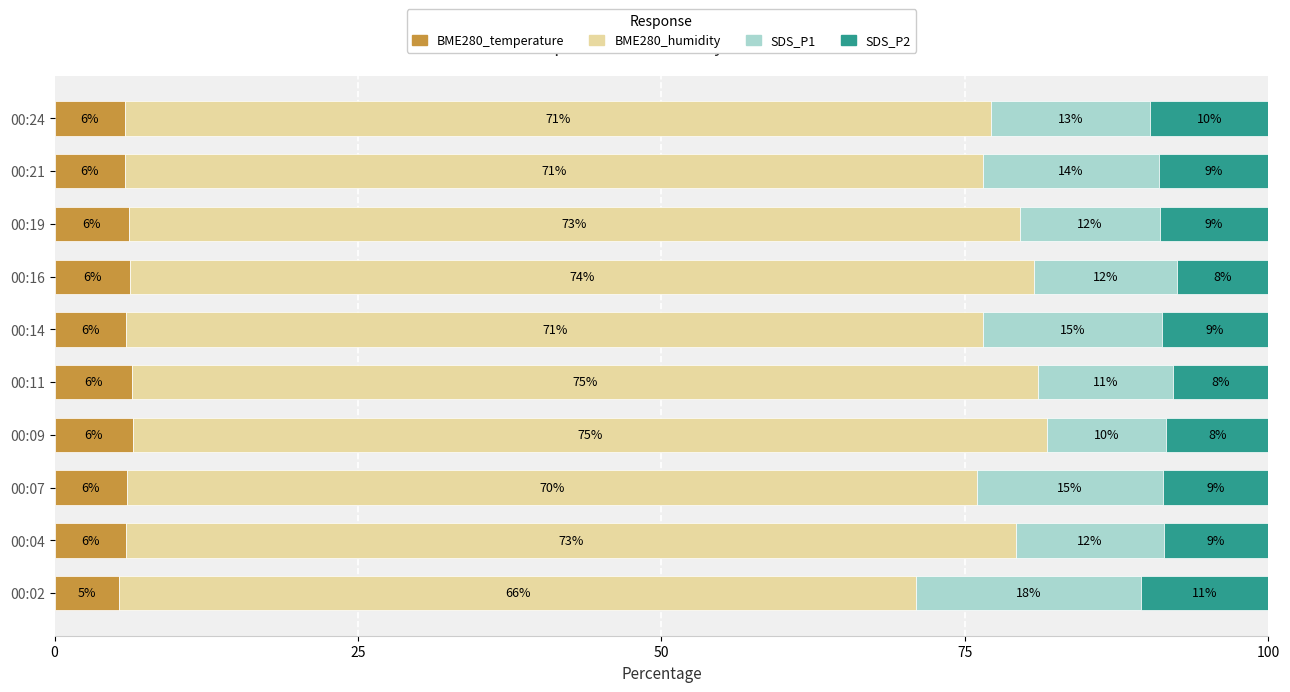

Count the number of data series in this chart.

4